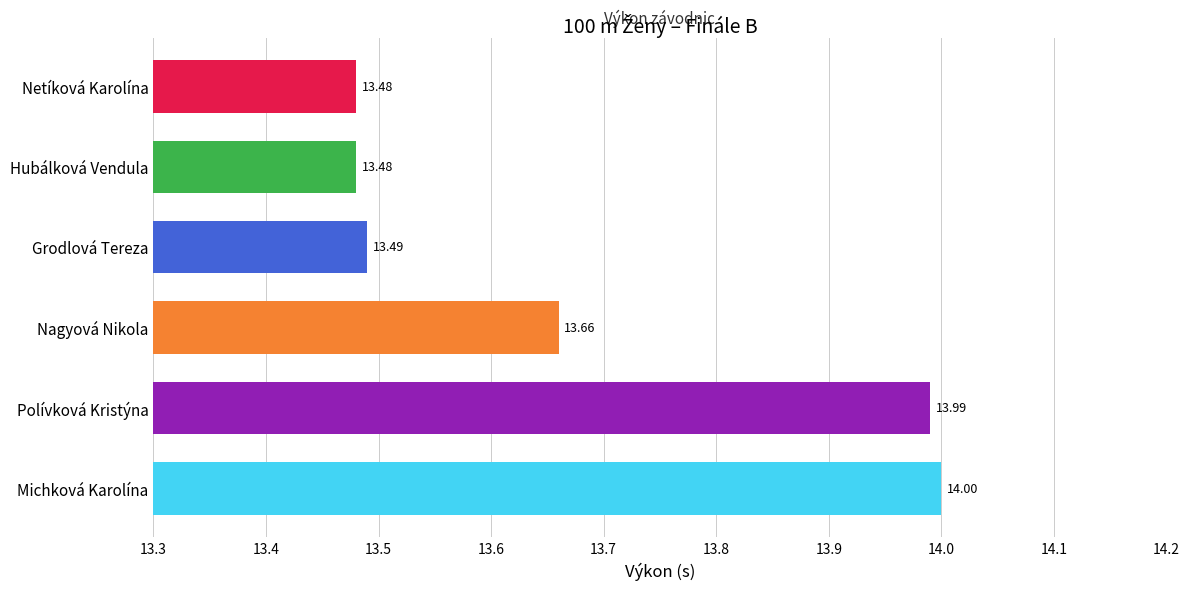

What is the average value?

13.7